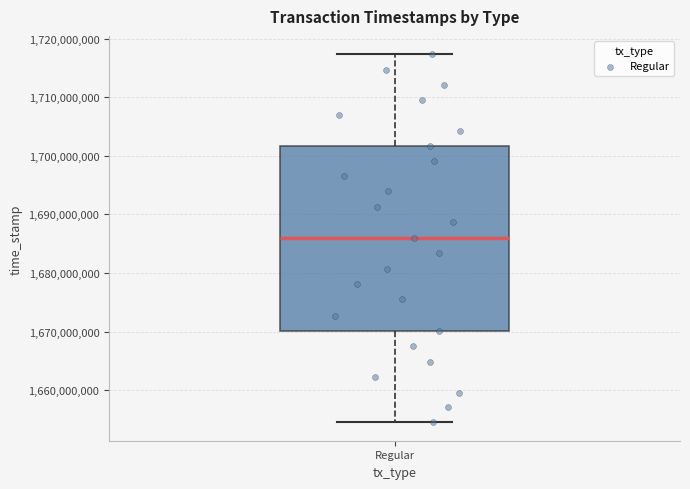

Where does the upper whisker of the box for Regular end on the y-axis? The values are not printed on the chart, so give them approximately, as read against the axis.

1717000000